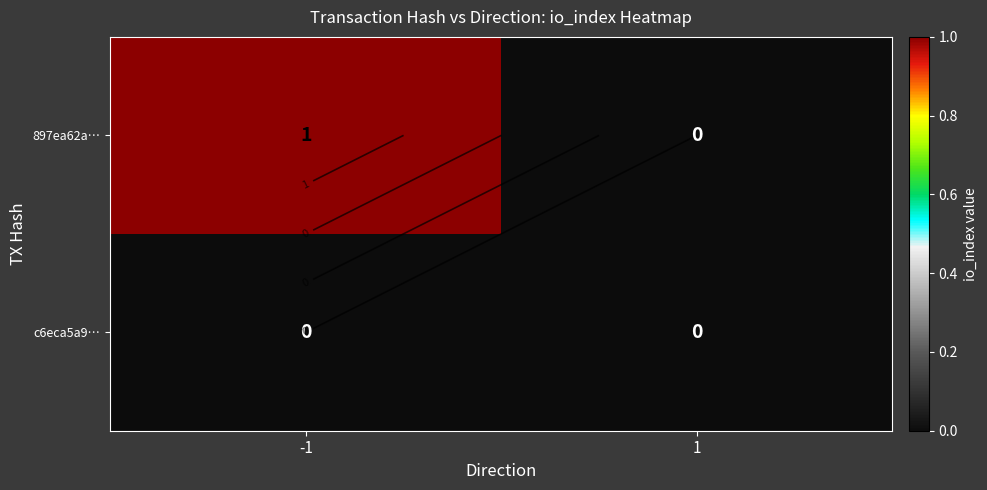

Is the value of c6eca5a9… at -1 greater than the value of 897ea62a… at 1?

No